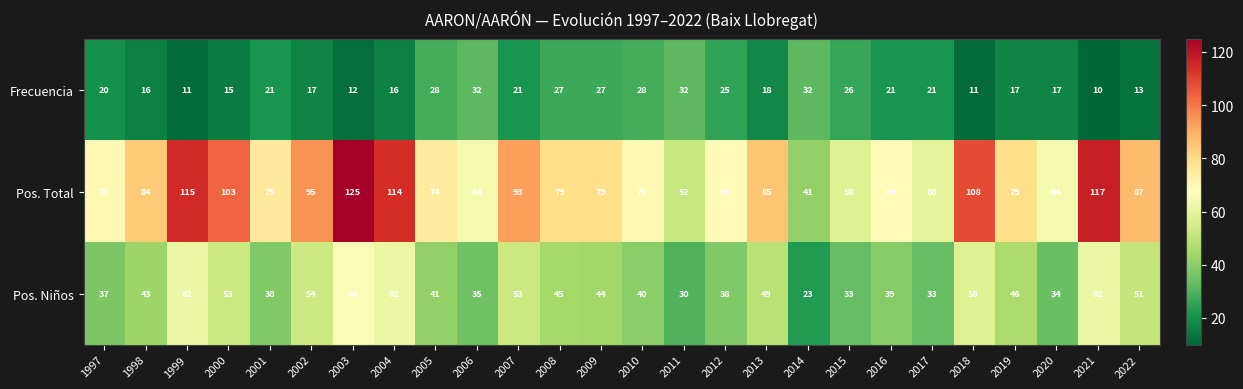

What is the difference between the second highest and second lowest values in the Pos. Total series?

65